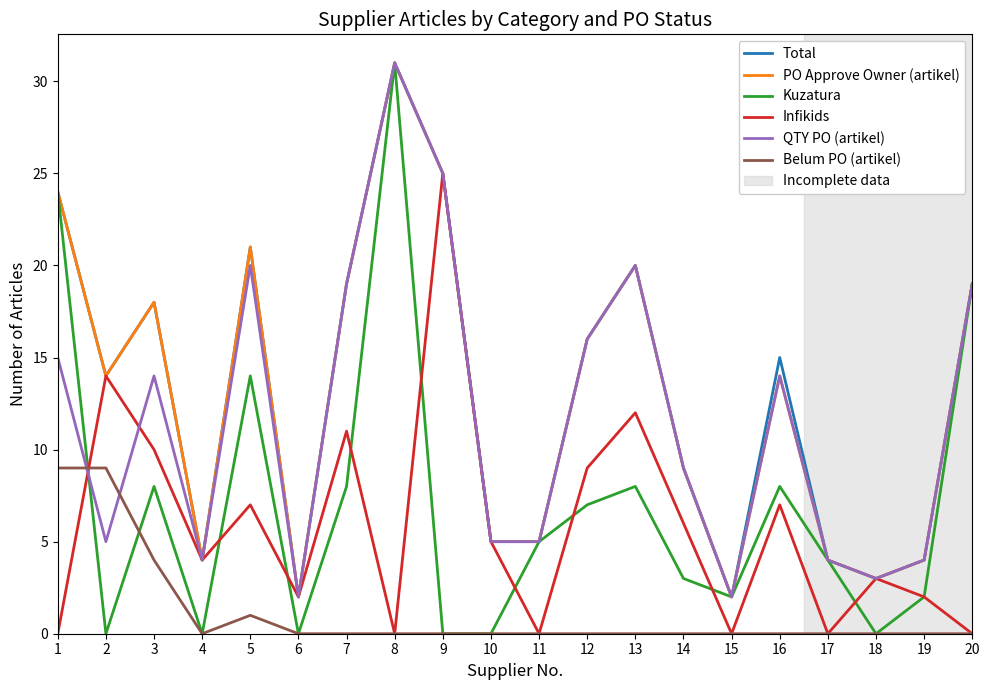

Which series ends up on top after the final intersection of Belum PO (artikel) and QTY PO (artikel)?

QTY PO (artikel)